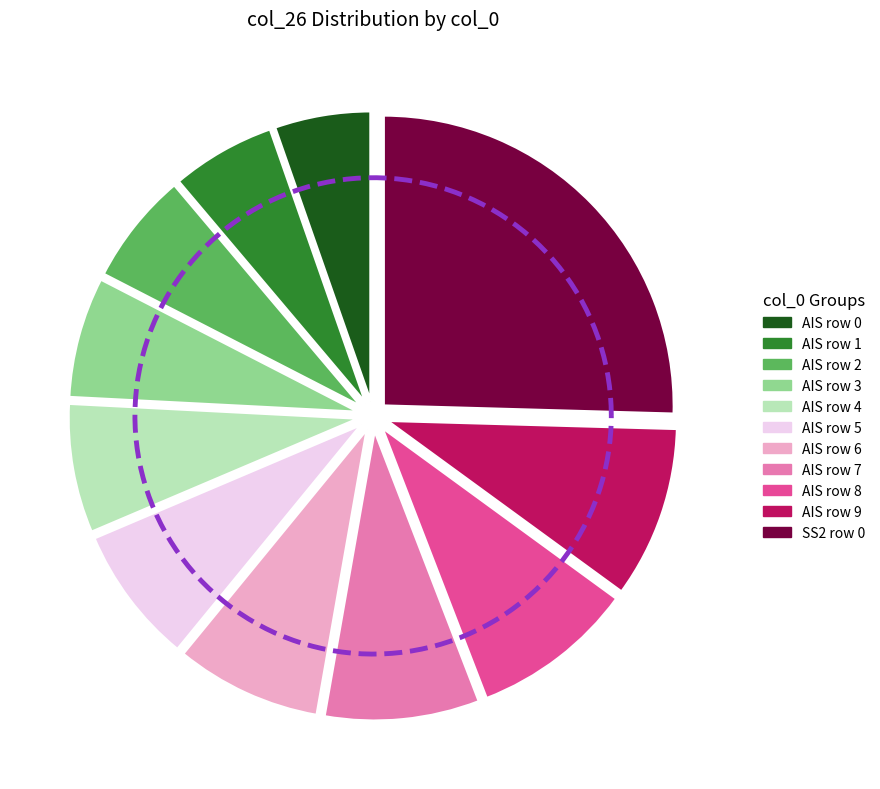

To the nearest percent, what is the combined percentage of FRM_SS2_TRK_CMP_EDR_2661.DAT and FRM_AIS_EDR_2661.DAT?

100%